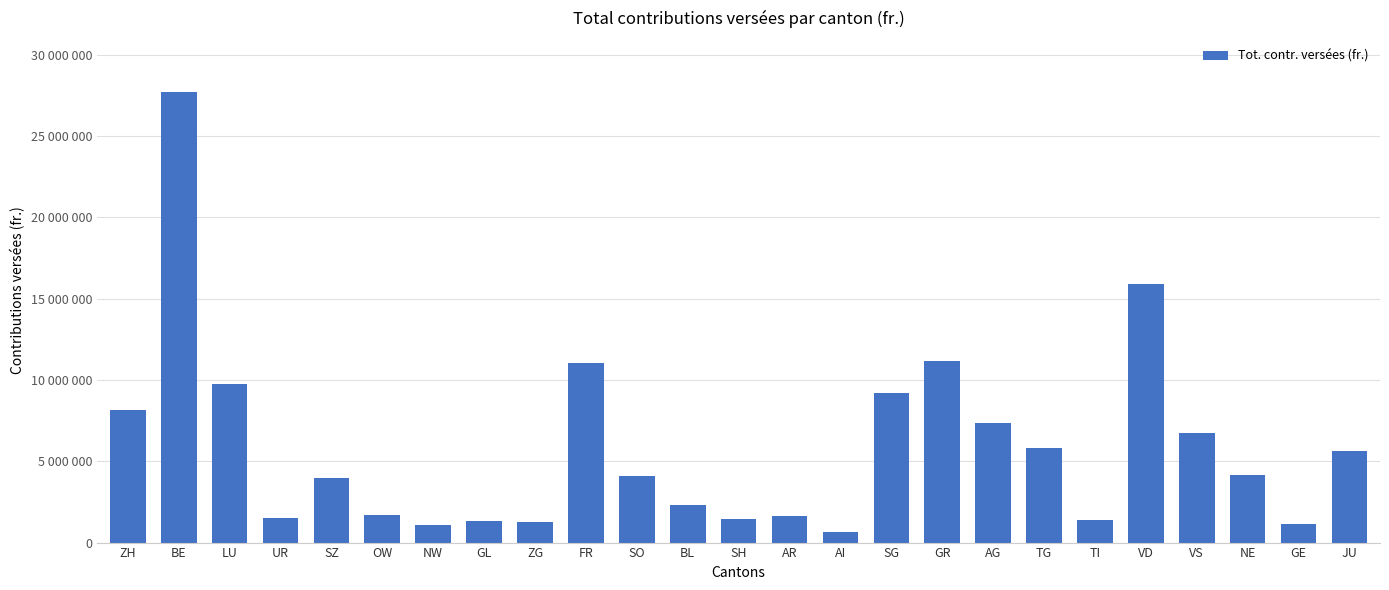

At which label does the data first exceed 4078648?

ZH